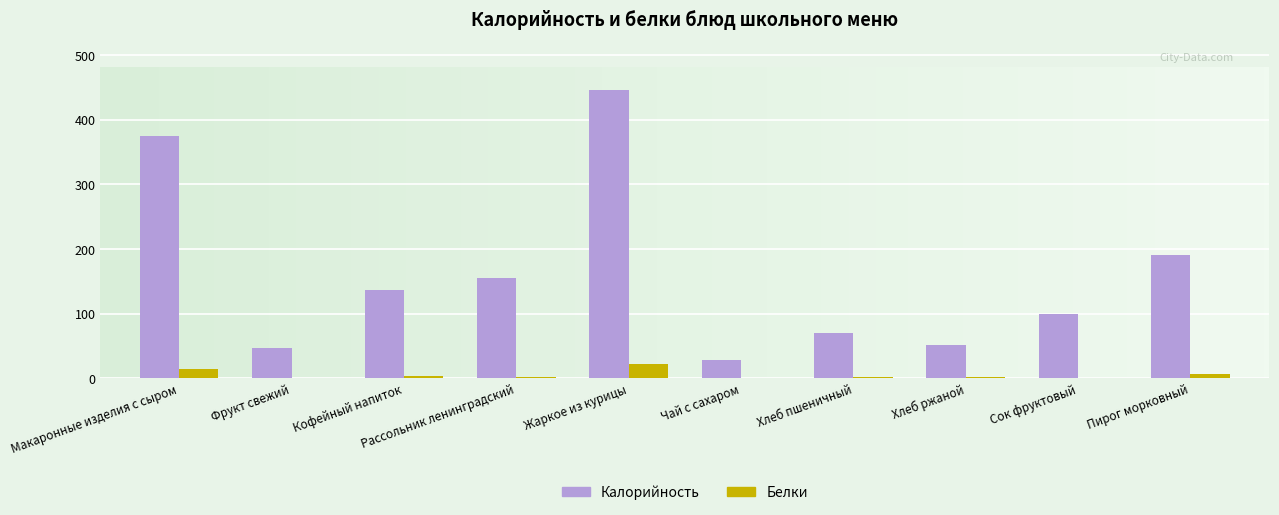

How many groups of bars are there?

10